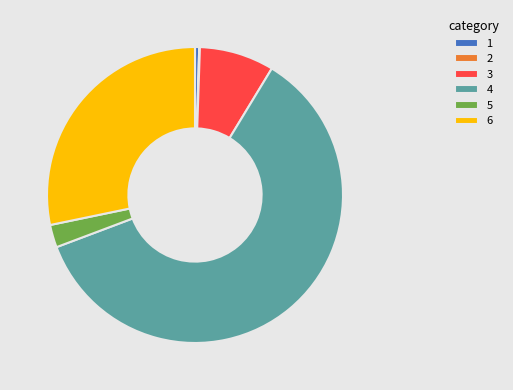

Combined, do 6 and 5 account for over 50%?

No